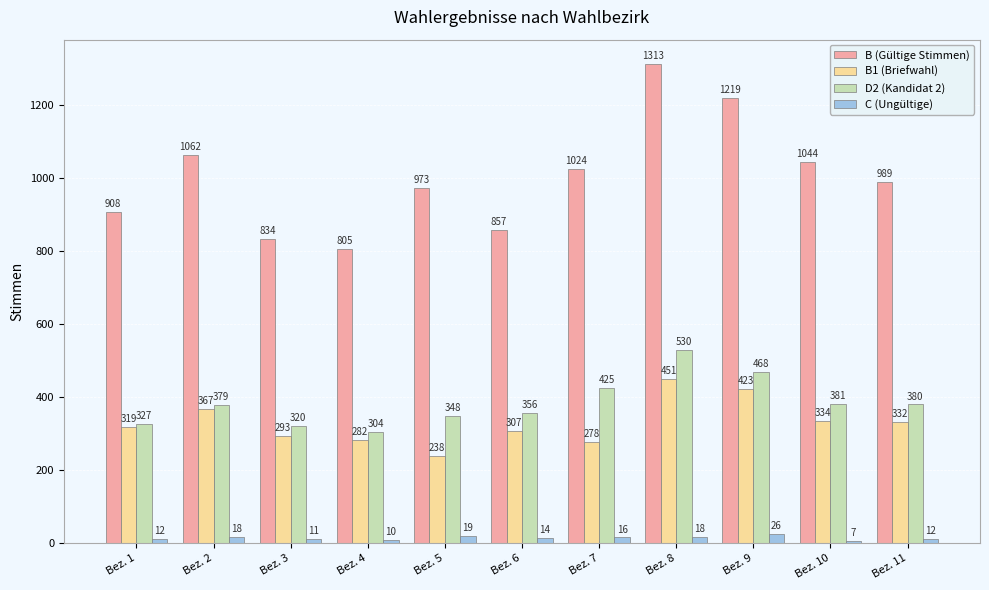

Reading left to right, transcribe all the data shown in this chart.

B (Gültige Stimmen): Bez. 1=908	Bez. 2=1062	Bez. 3=834	Bez. 4=805	Bez. 5=973	Bez. 6=857	Bez. 7=1024	Bez. 8=1313	Bez. 9=1219	Bez. 10=1044	Bez. 11=989
B1 (Briefwahl): Bez. 1=319	Bez. 2=367	Bez. 3=293	Bez. 4=282	Bez. 5=238	Bez. 6=307	Bez. 7=278	Bez. 8=451	Bez. 9=423	Bez. 10=334	Bez. 11=332
D2 (Kandidat 2): Bez. 1=327	Bez. 2=379	Bez. 3=320	Bez. 4=304	Bez. 5=348	Bez. 6=356	Bez. 7=425	Bez. 8=530	Bez. 9=468	Bez. 10=381	Bez. 11=380
C (Ungültige): Bez. 1=12	Bez. 2=18	Bez. 3=11	Bez. 4=10	Bez. 5=19	Bez. 6=14	Bez. 7=16	Bez. 8=18	Bez. 9=26	Bez. 10=7	Bez. 11=12